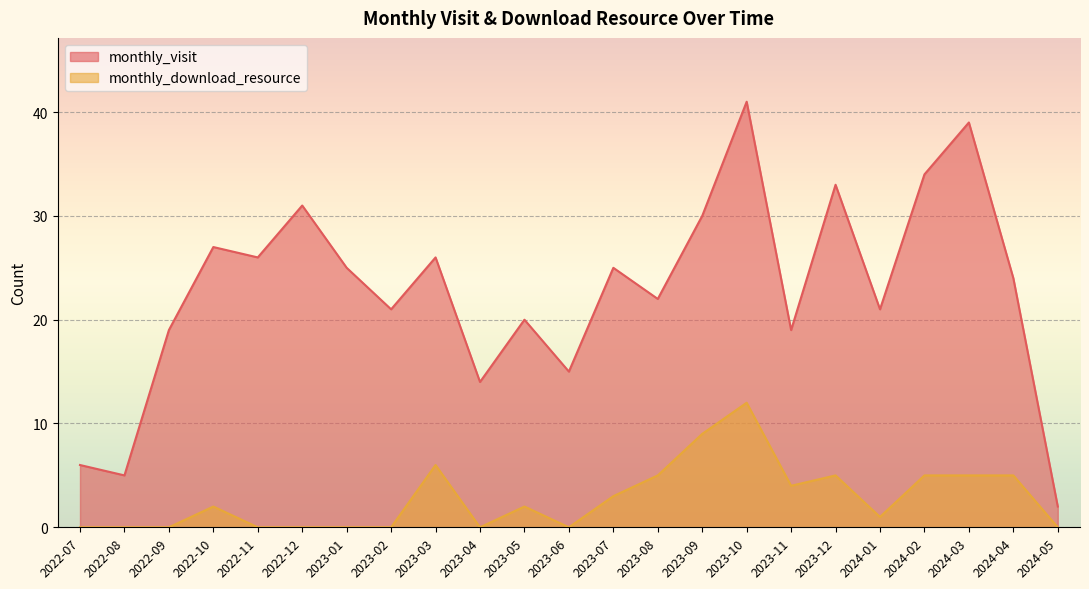

What is the value of the monthly_visit point at the 1st from the left?

6